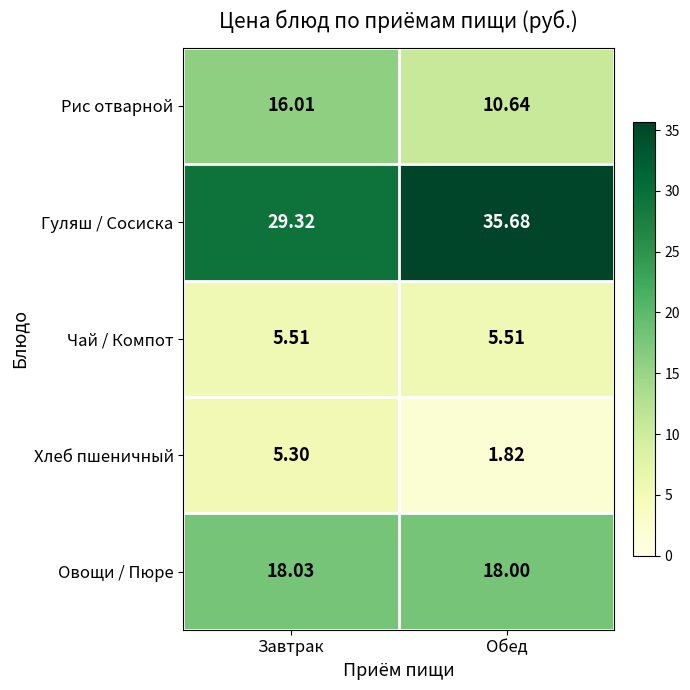

At which category does the chart reach its peak across all series?

Обед